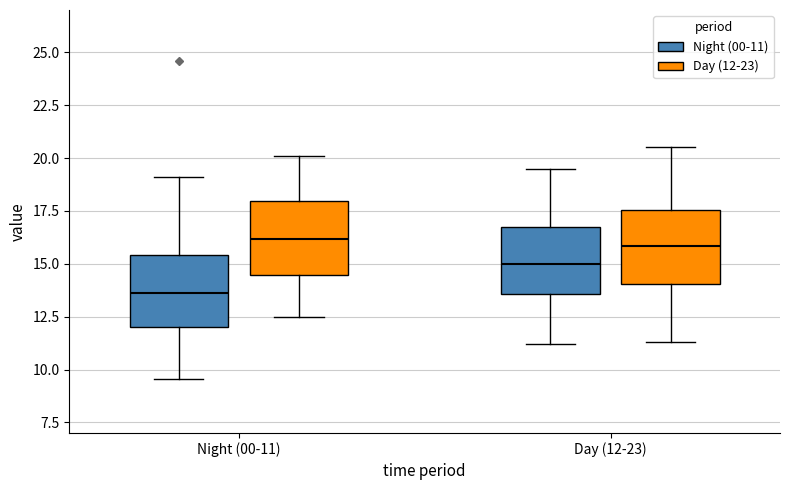

Reading left to right, transcribe this box plot: for each box, give where its median line is, the range the box spans, and where its two whiskers end, as read against the y-axis. The values are not printed on the chart, so give them approximately, as read against the axis.

Night (00-11) (Night (00-11)): median 13.5, box 12.0 to 15.5, whiskers 9.5 to 19.0
Night (00-11) (Day (12-23)): median 16.0, box 14.5 to 18.0, whiskers 12.5 to 20.0
Day (12-23) (Night (00-11)): median 15.0, box 13.5 to 16.5, whiskers 11.0 to 19.5
Day (12-23) (Day (12-23)): median 16.0, box 14.0 to 17.5, whiskers 11.5 to 20.5